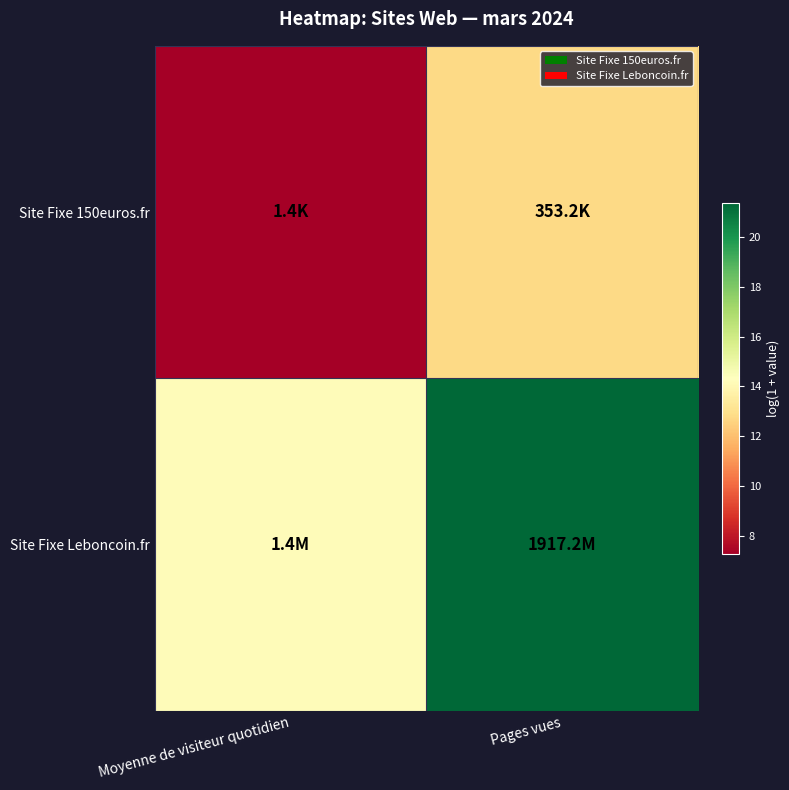

Reading right to left, extract all data points from this chart.

Site Fixe 150euros.fr: Pages vues=12.8	Moyenne de visiteur quotidien=7.3
Site Fixe Leboncoin.fr: Pages vues=21.4	Moyenne de visiteur quotidien=14.2